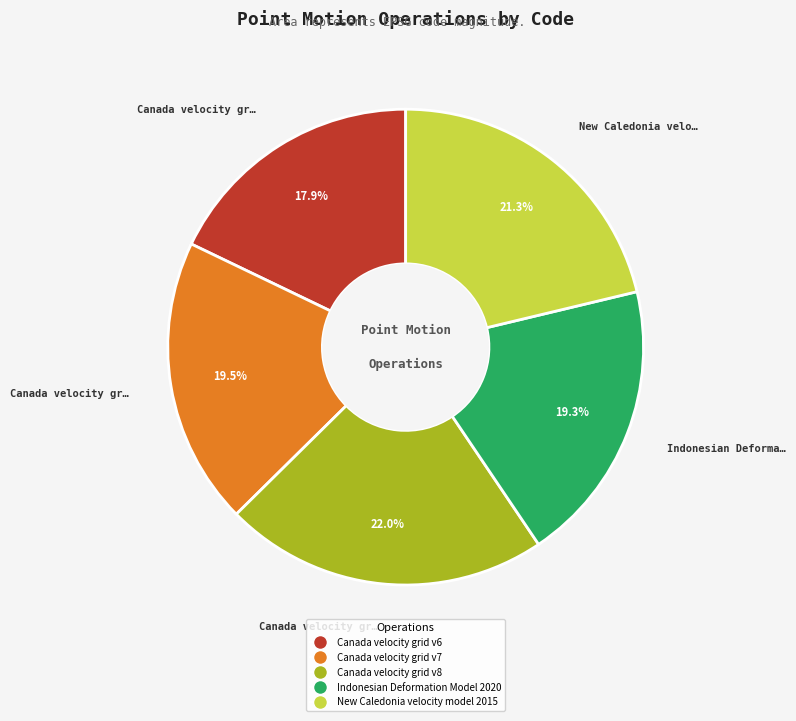

The Indonesian Deformation Model 2020 slice represents 19% of the pie. True or false?

True